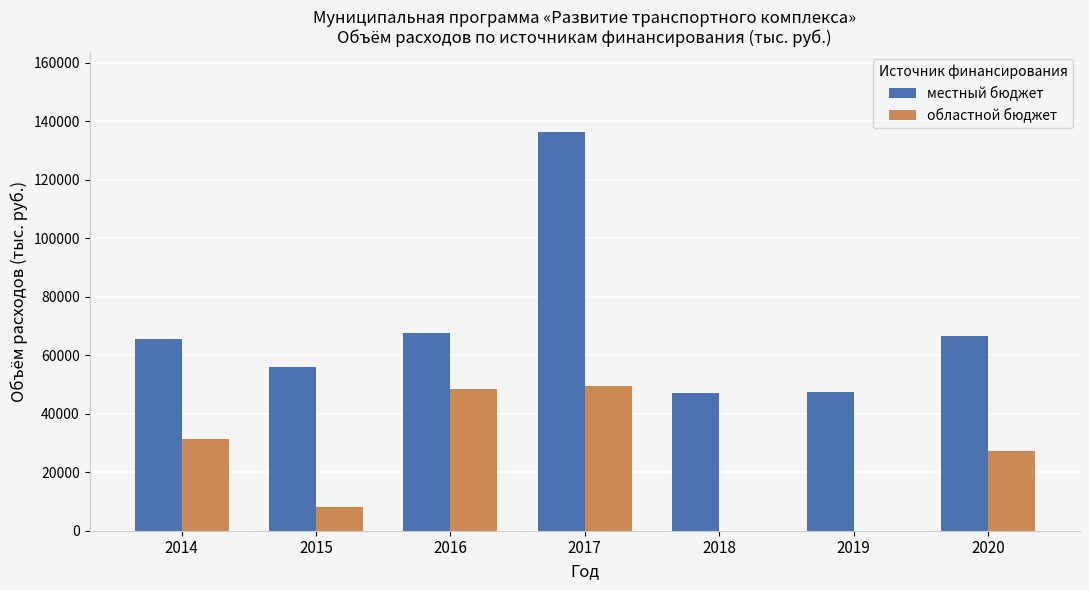

How many groups of bars are there?

7